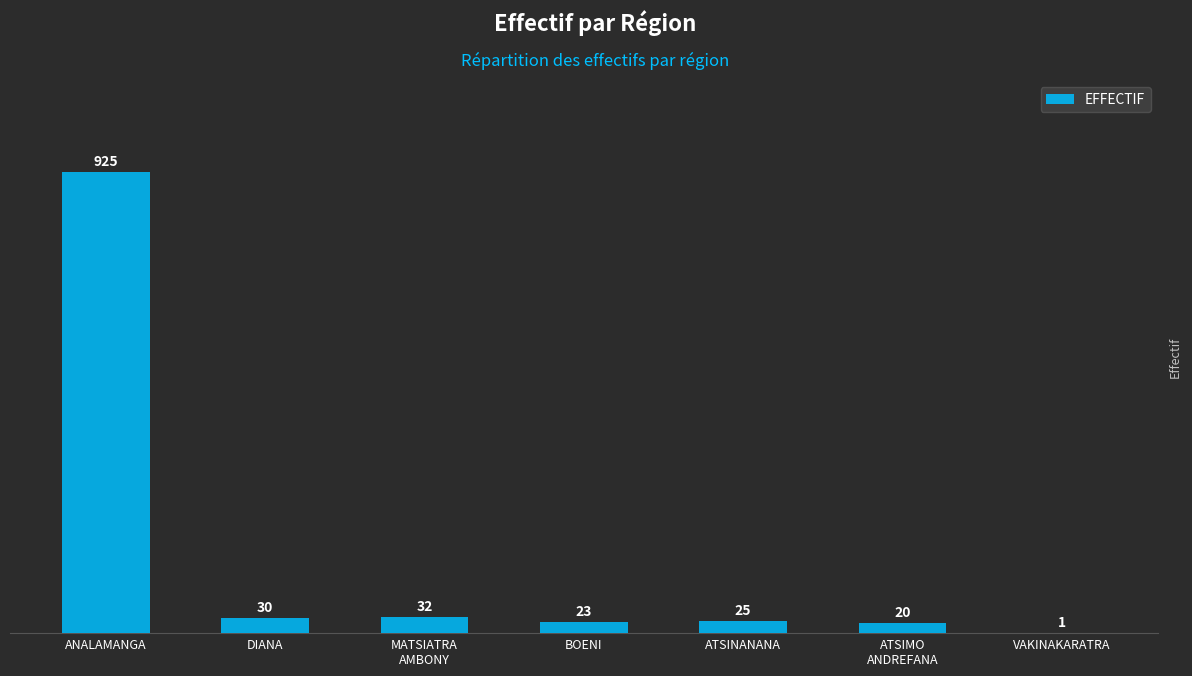

Between MATSIATRA
AMBONY and VAKINAKARATRA, which is larger?

MATSIATRA
AMBONY